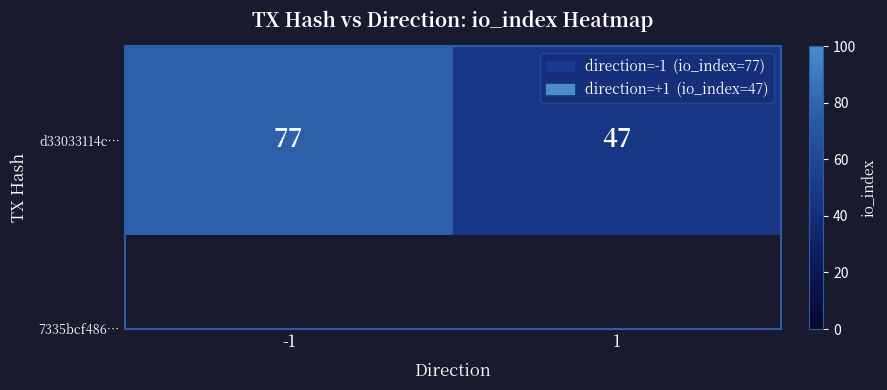

Between 1 and -1, which is larger?

-1